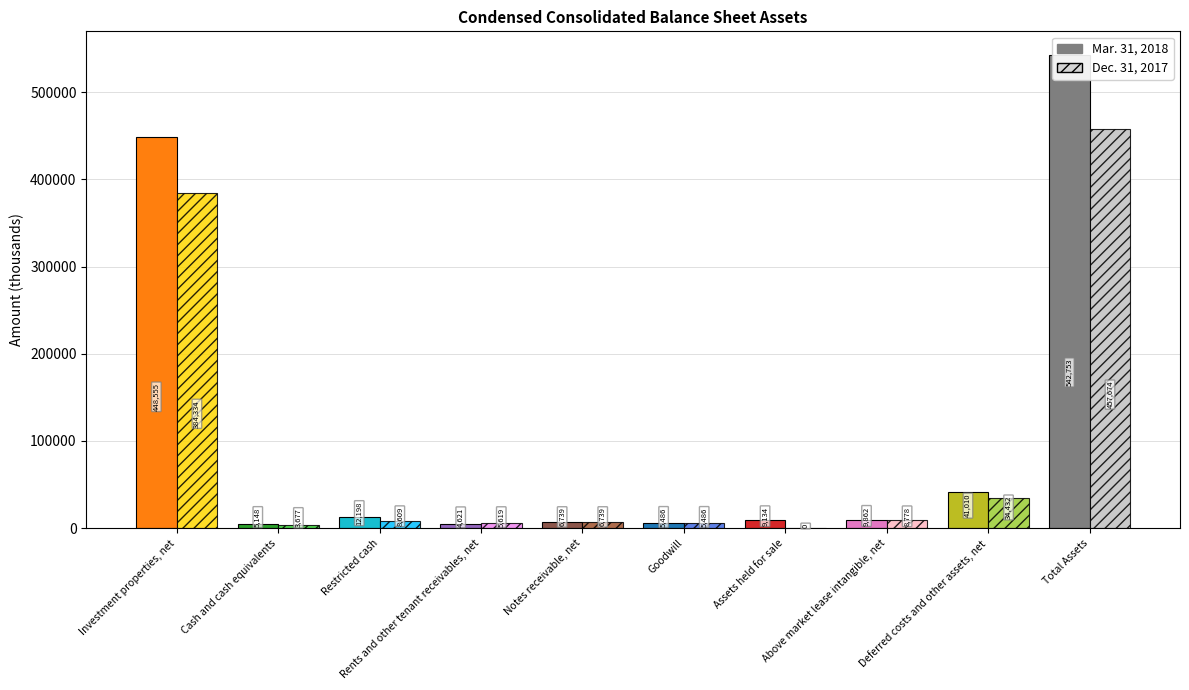

Count the number of categories in the chart.

10